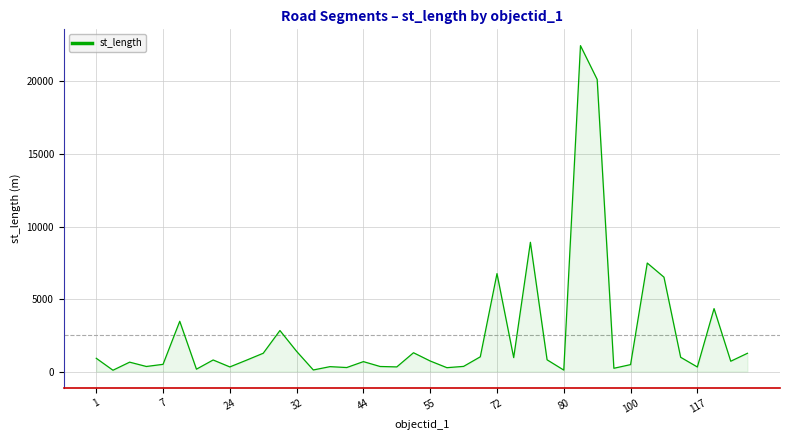

What is the difference between the maximum and minimum values?

22385.2